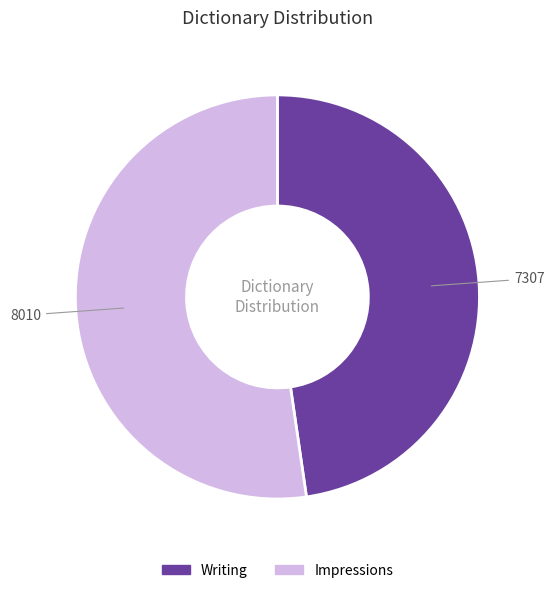

Which has a higher value, Impressions or Writing?

Impressions